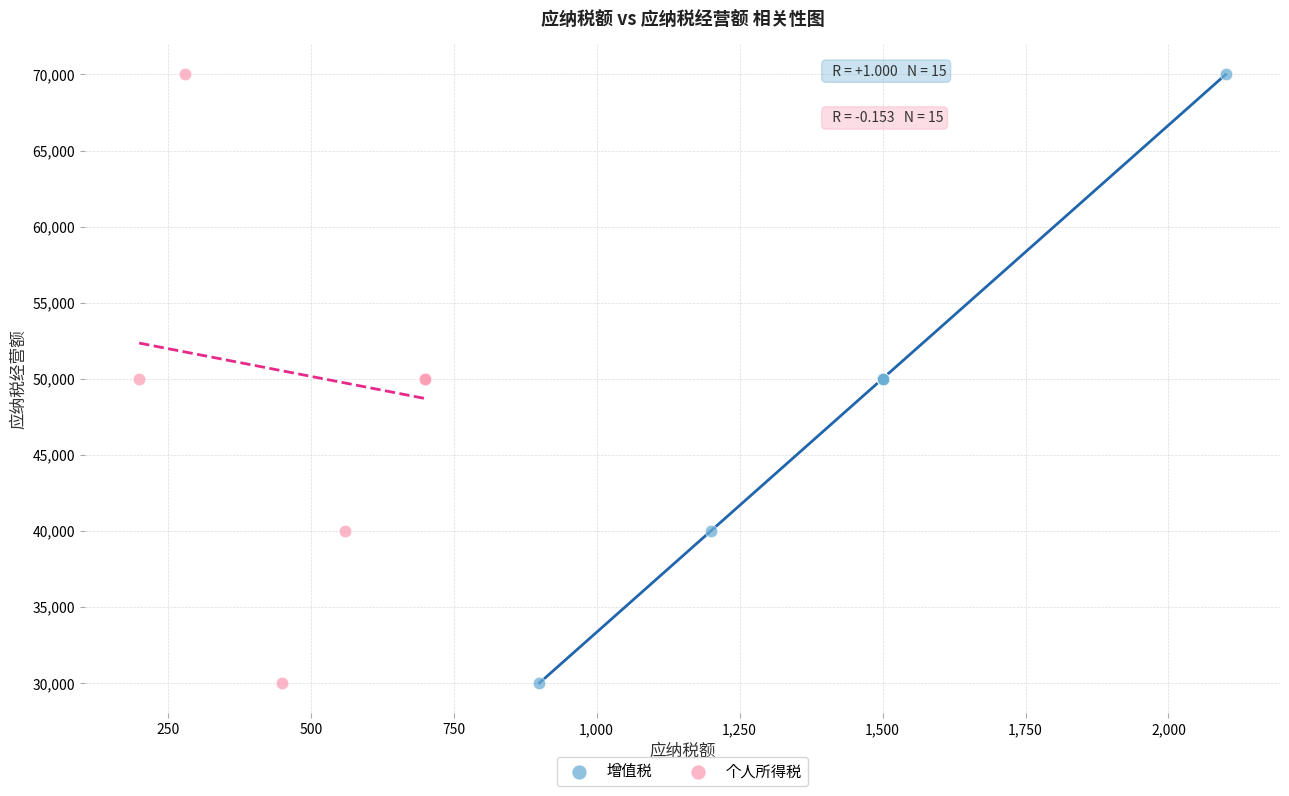

What are all the series names shown in the legend?

增值税, 个人所得税